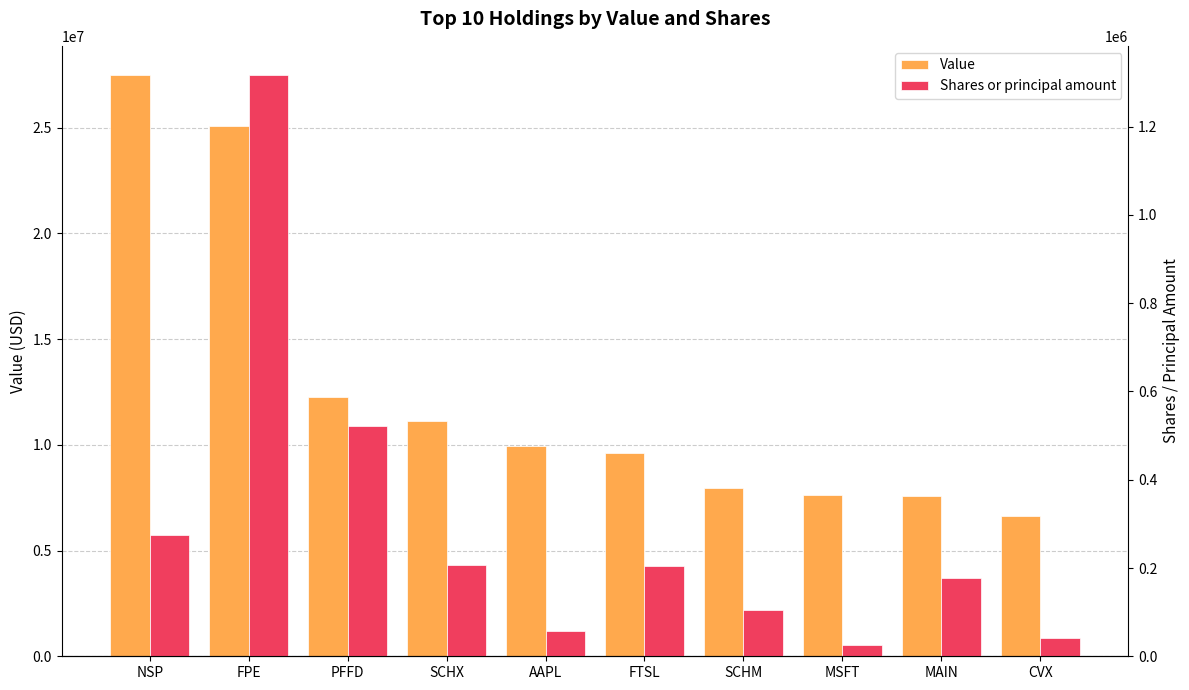

Where does the Shares or principal amount series first go above 204185?

NSP